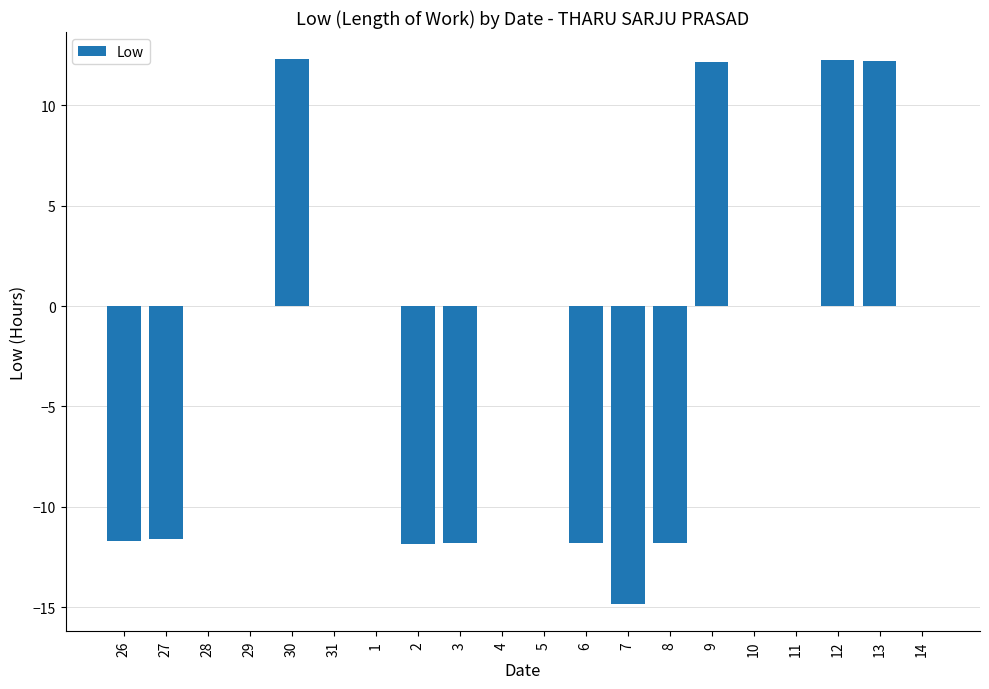

What is the approximate value at 9?

12.2